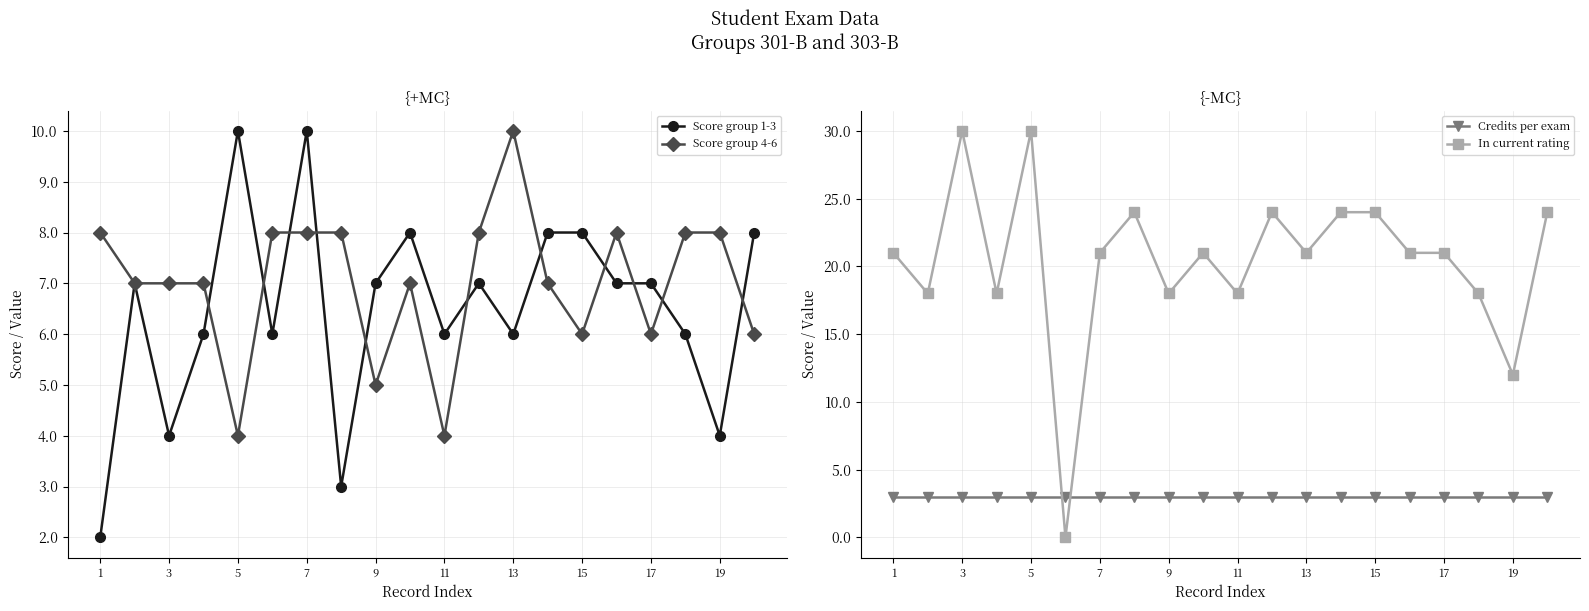

Read the Credits per exam value at 7.

3